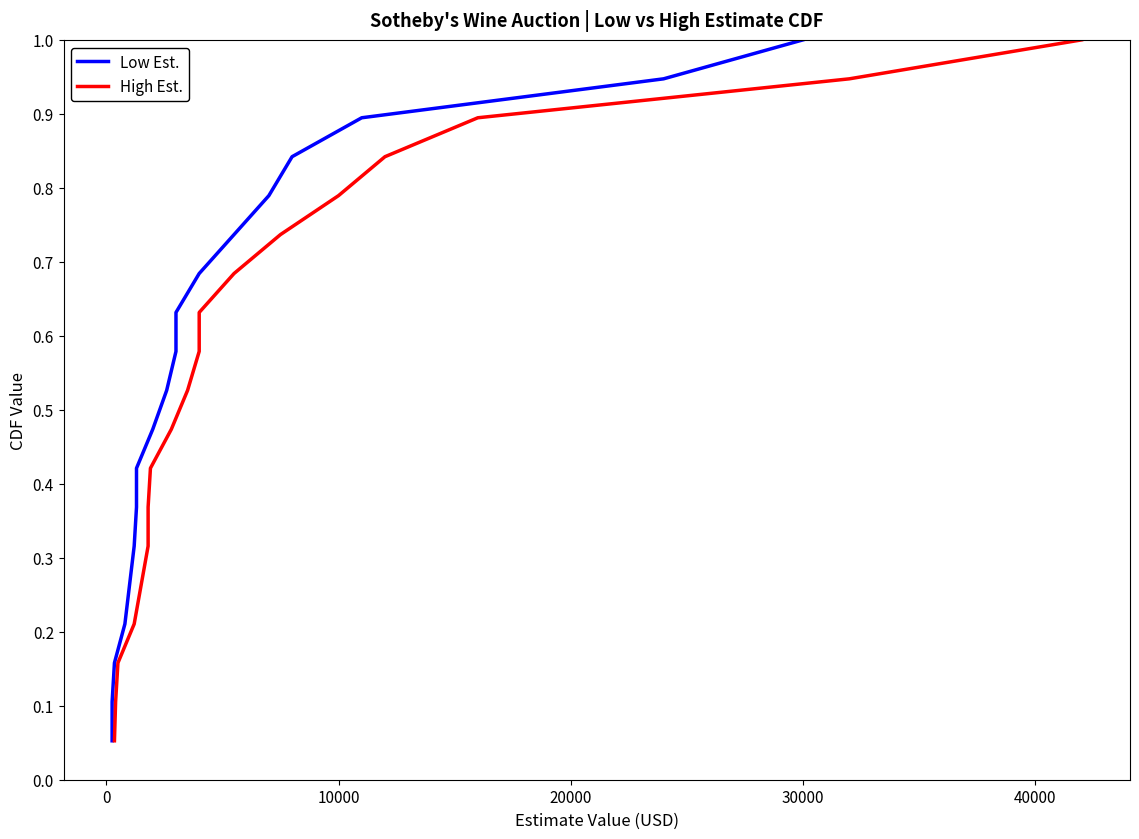

What is the average value of the Low Est. series?

0.5